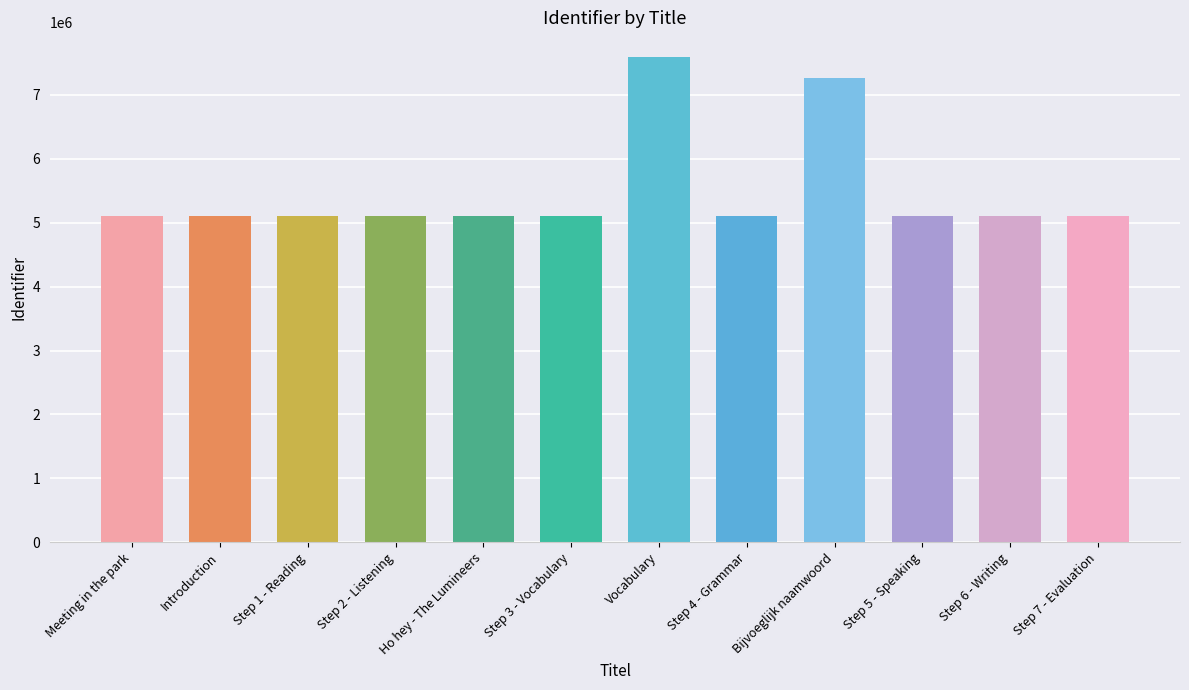

What position from the left is Step 5 - Speaking?

10